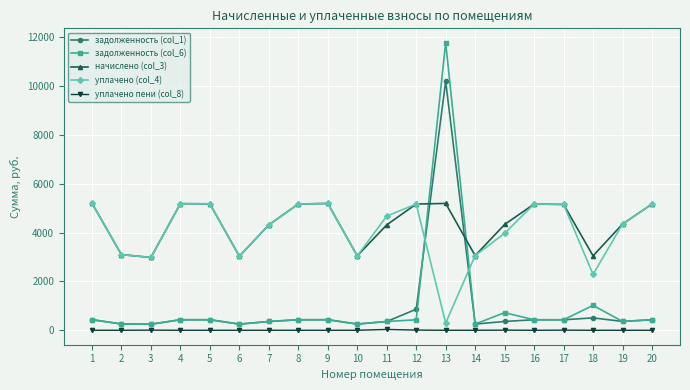

What is the value of the задолженность (col_6) point at the 17th from the left?

429.2